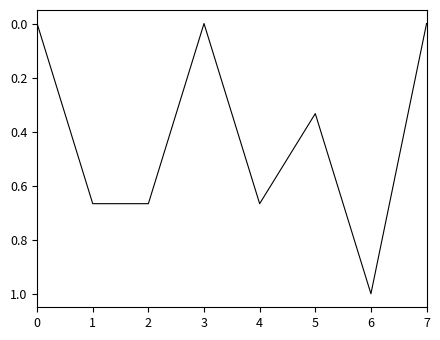

What is the sum of all values?

3.3